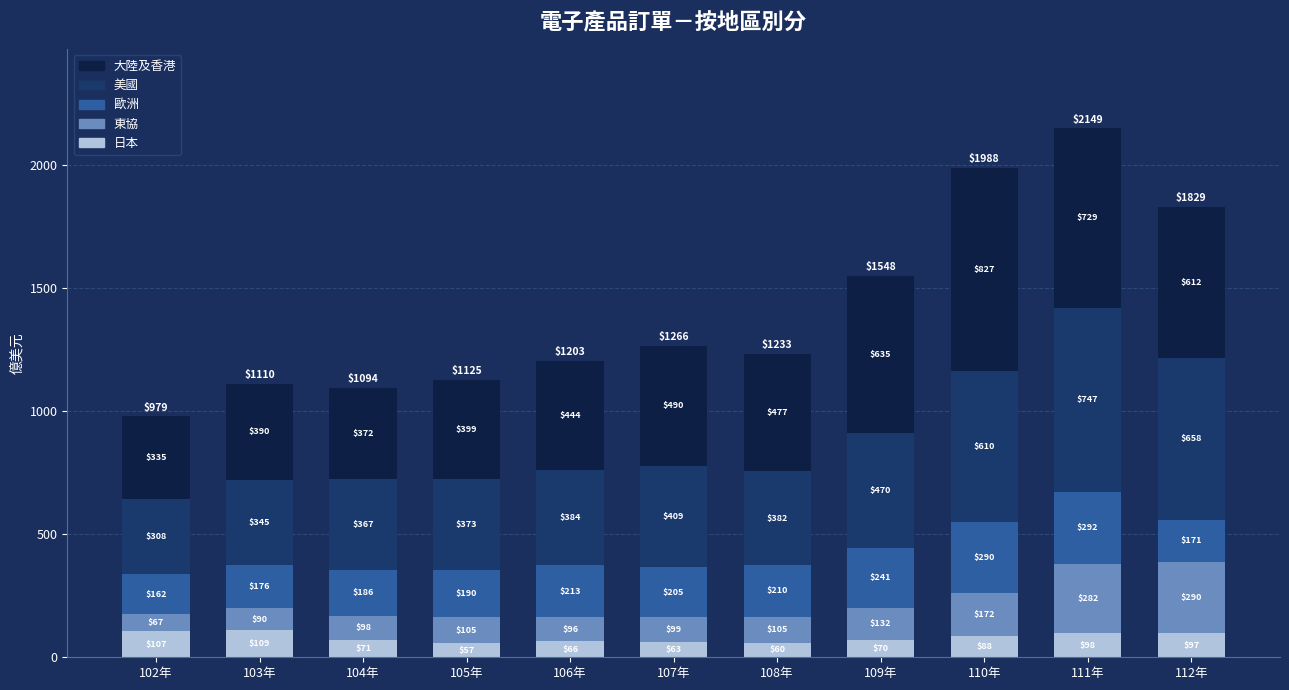

At which label does 日本 first exceed 71?

102年